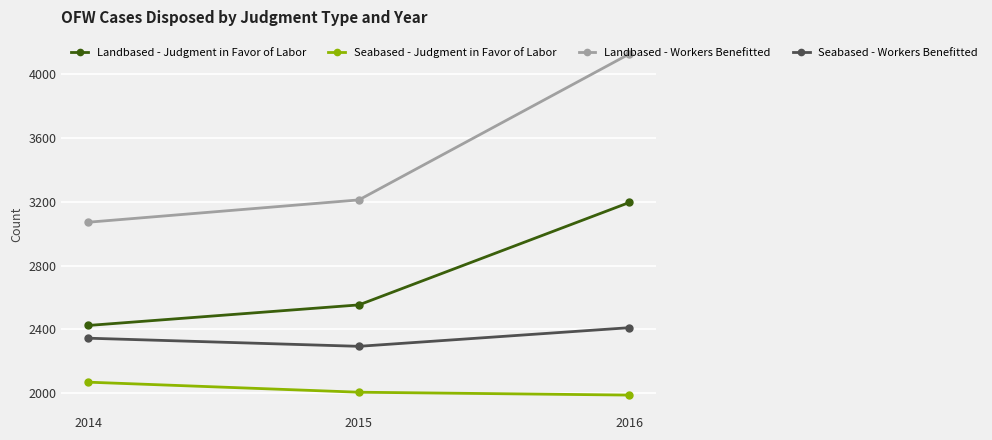

What is the sum of all Seabased - Judgment in Favor of Labor values?

6063